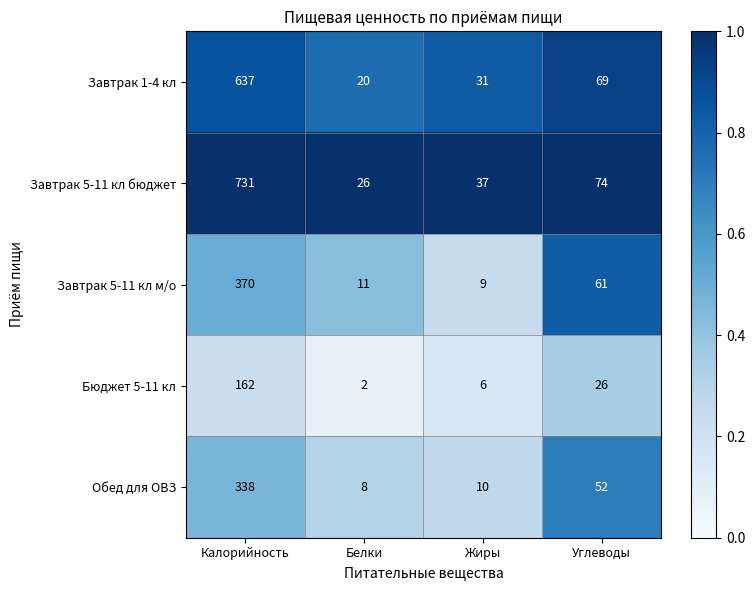

Which label corresponds to the largest value in the chart?

Калорийность